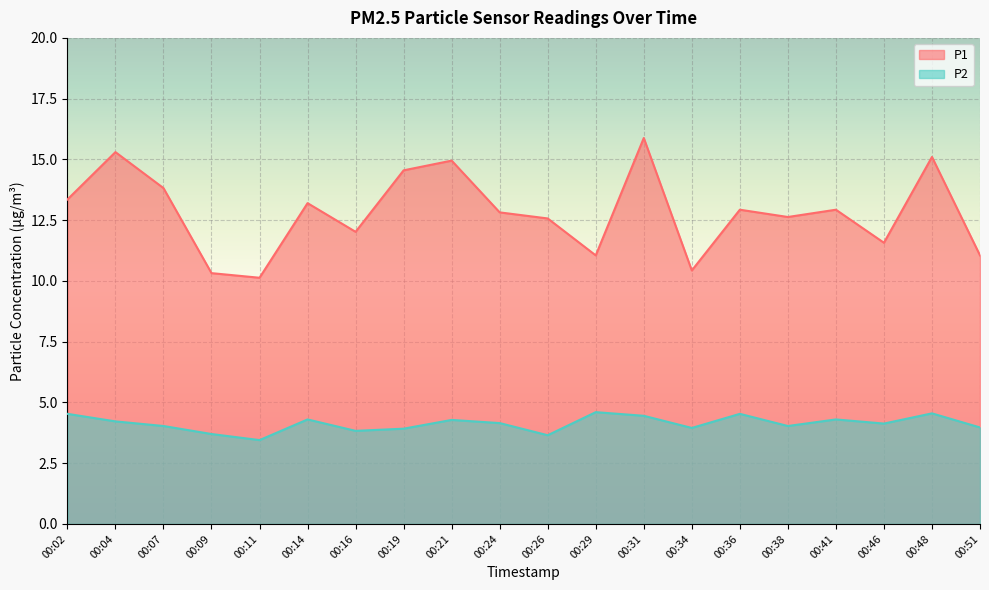

Reading left to right, what are all the values shown in this chart?

P1: 13.3	15.3	13.8	10.3	10.1	13.2	12.0	14.6	14.9	12.8	12.6	11.1	15.9	10.4	12.9	12.6	12.9	11.6	15.1	11.1
P2: 4.5	4.2	4.0	3.7	3.5	4.3	3.8	3.9	4.3	4.2	3.6	4.6	4.5	4.0	4.5	4.0	4.3	4.1	4.5	4.0